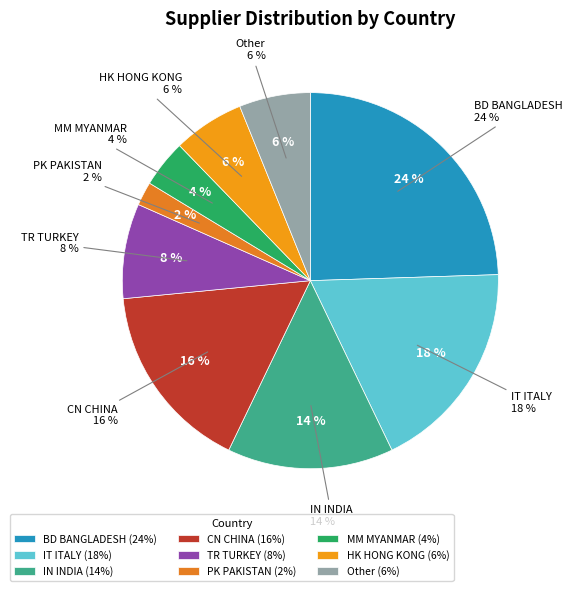

Is it true that MM MYANMAR is 1% of the pie?

False